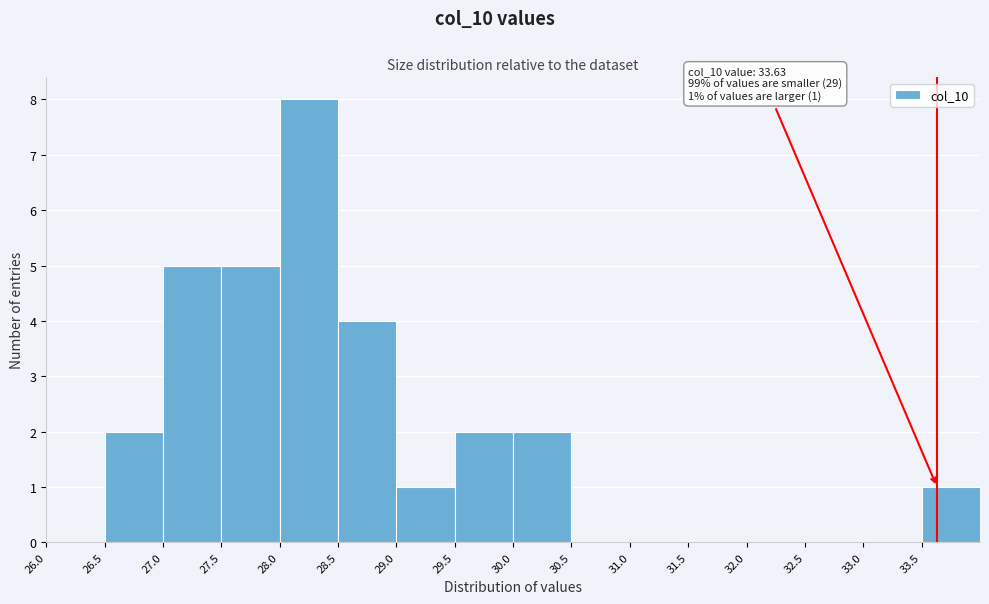

Which range on the x-axis has the tallest bar?

28.0 to 28.5